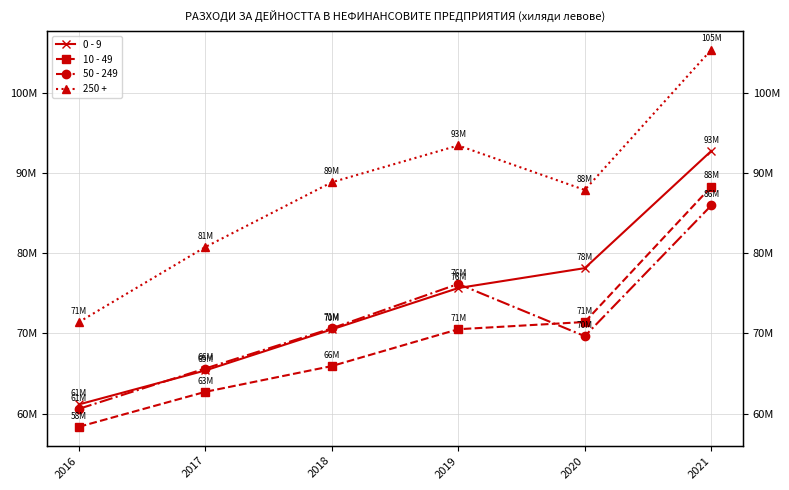

Which series has the widest spread of values?

250 +